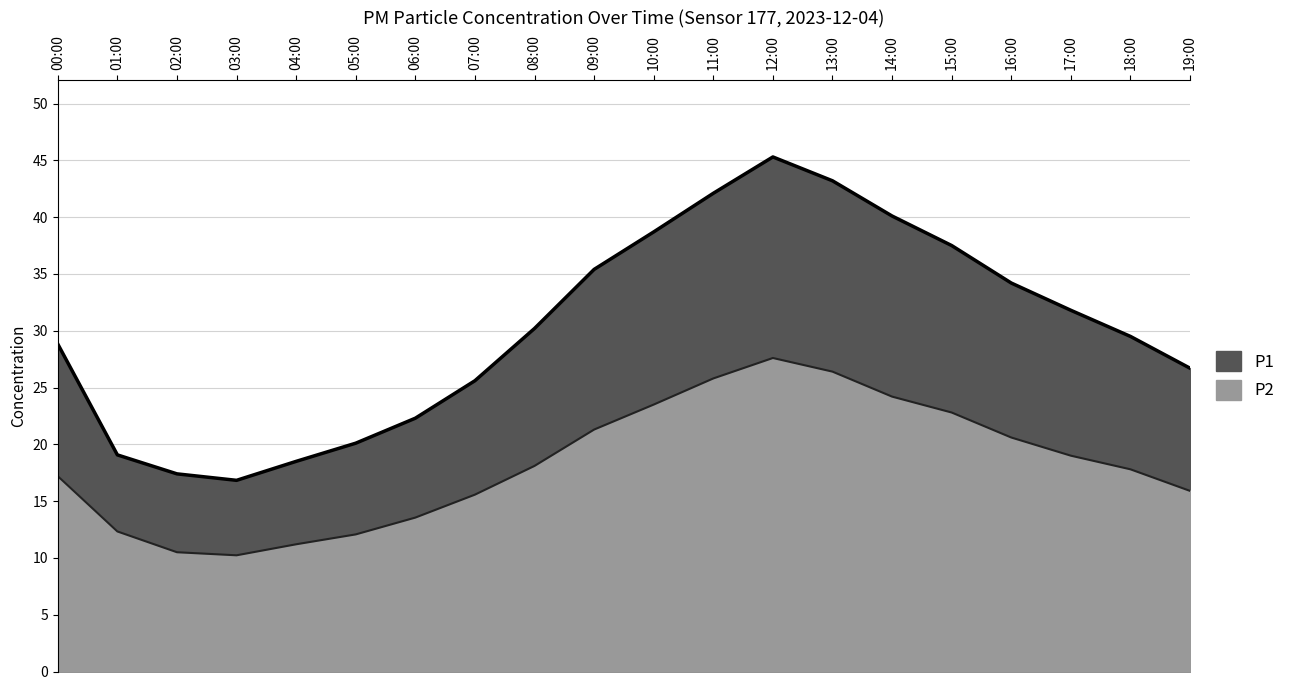

At 03:00, list the series in order from largest to smallest.

P1, P2